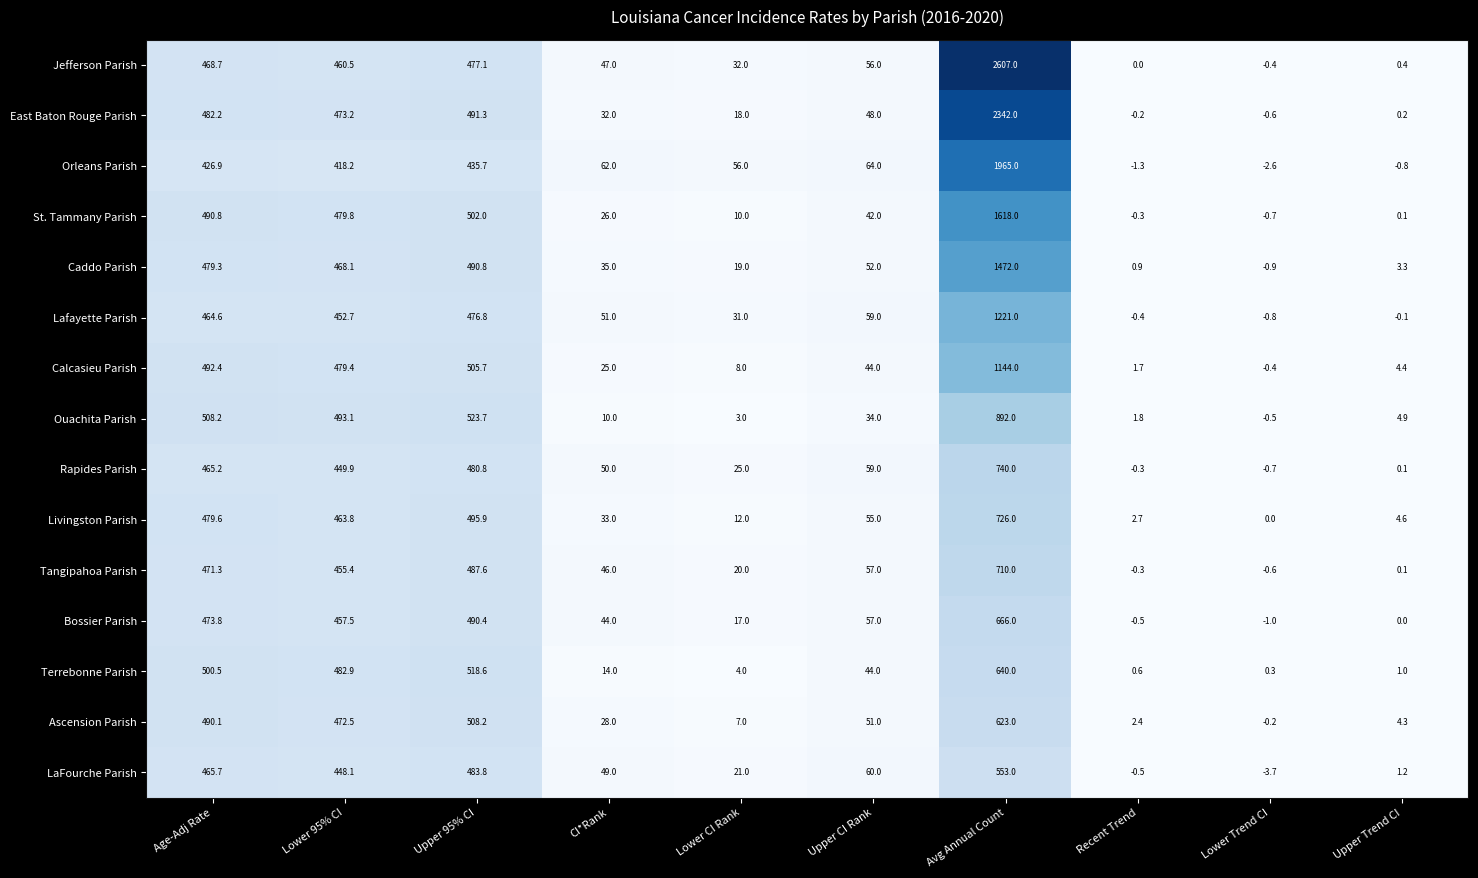

What is the difference between the East Baton Rouge Parish values at Lower 95% CI and Upper CI Rank?

425.2